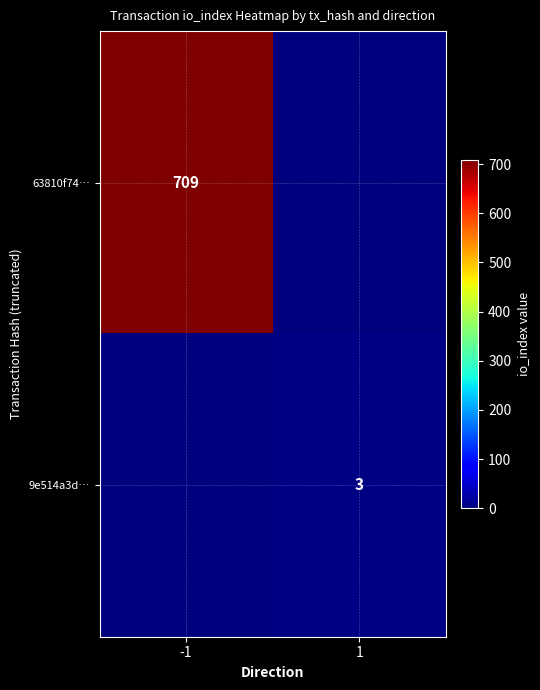

The 9e514a3d… series shows 1 at 1. True or false?

False